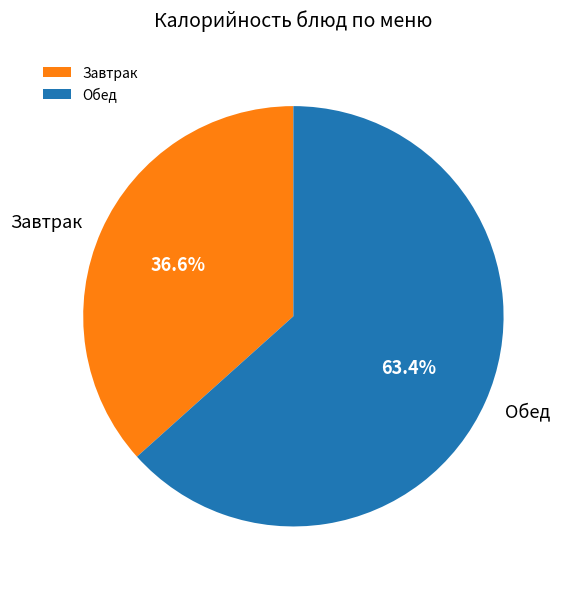

What is the ratio of the value at Завтрак to the value at Обед?

0.6